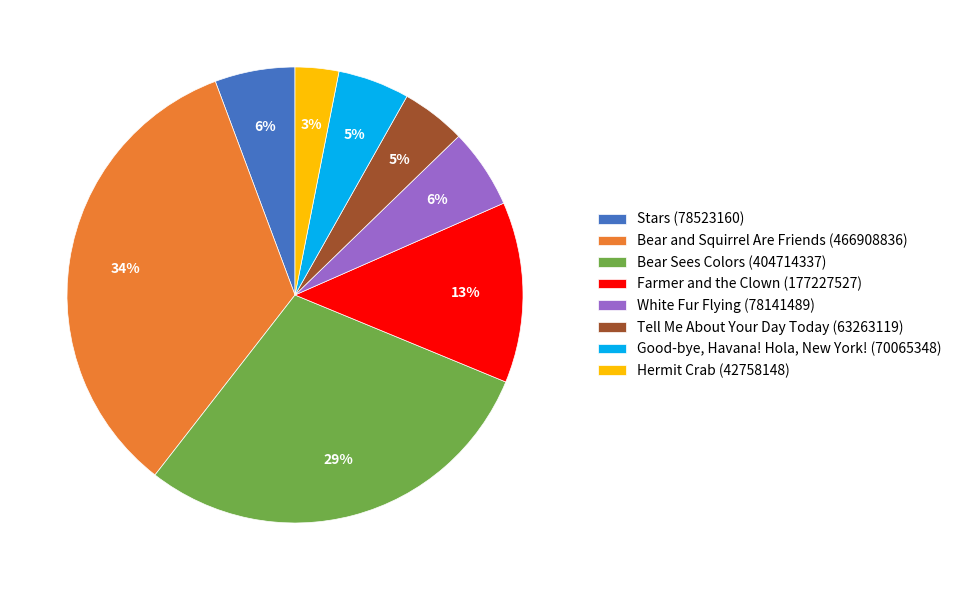

What is the largest slice in the pie chart?

Bear and Squirrel Are Friends